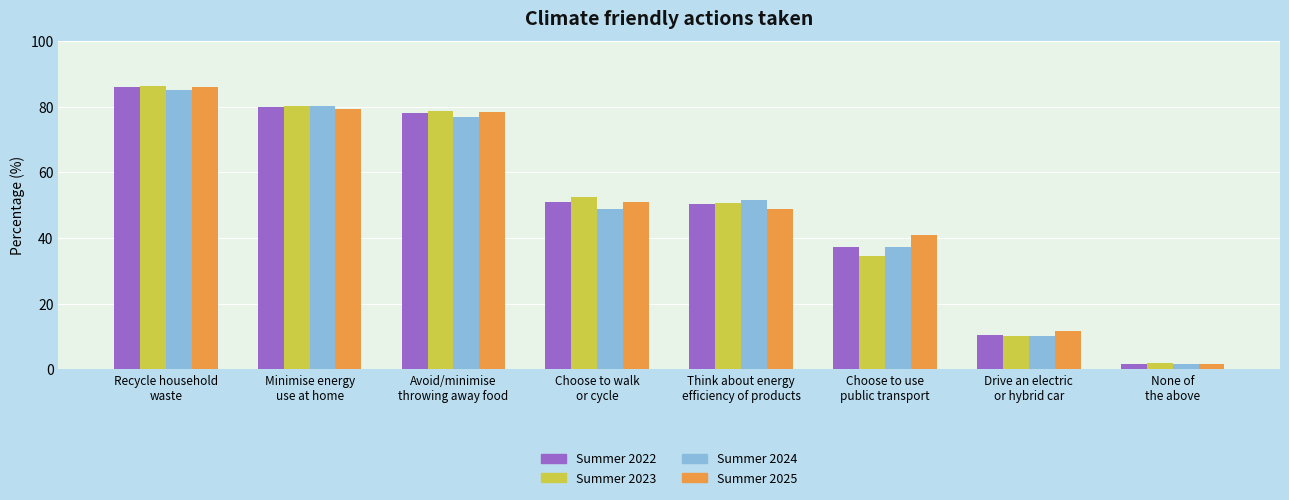

Which series has the largest range (max minus min)?

Summer 2025